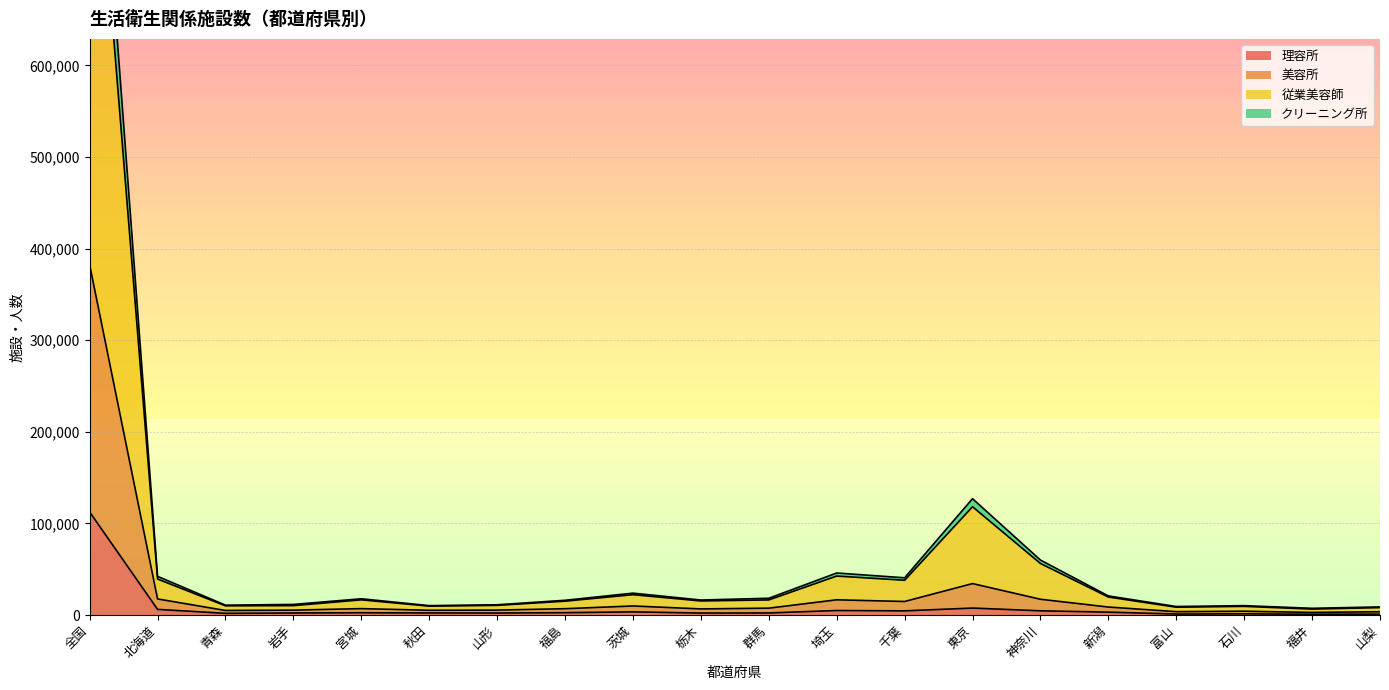

What is the sum of the 従業美容師 values at 岩手 and 茨城?

32451